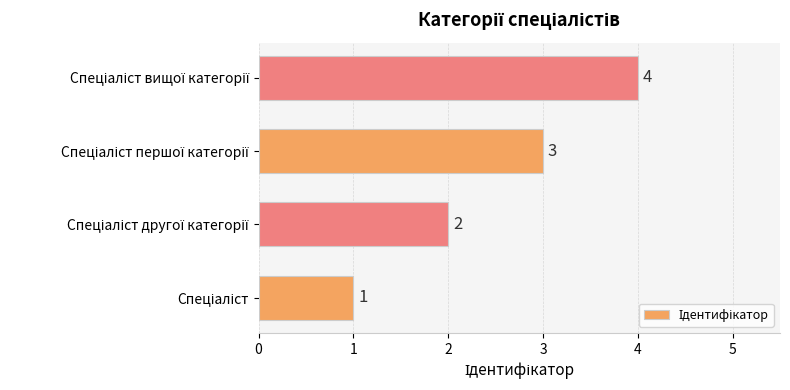

What is the maximum value shown in the chart?

4